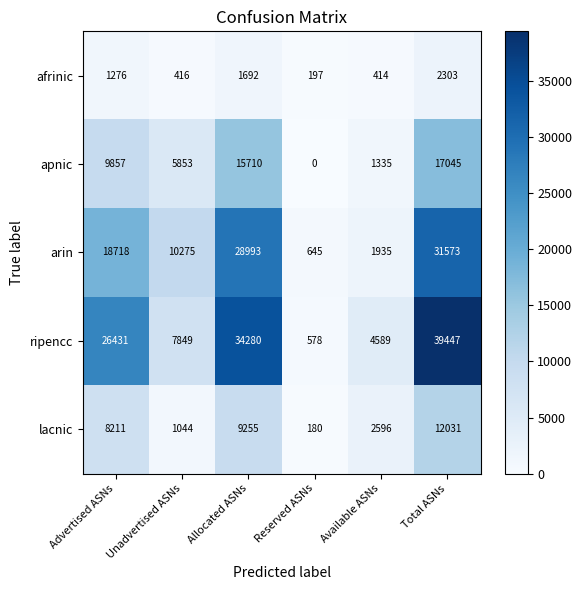

What is the average value of the lacnic series?

5553